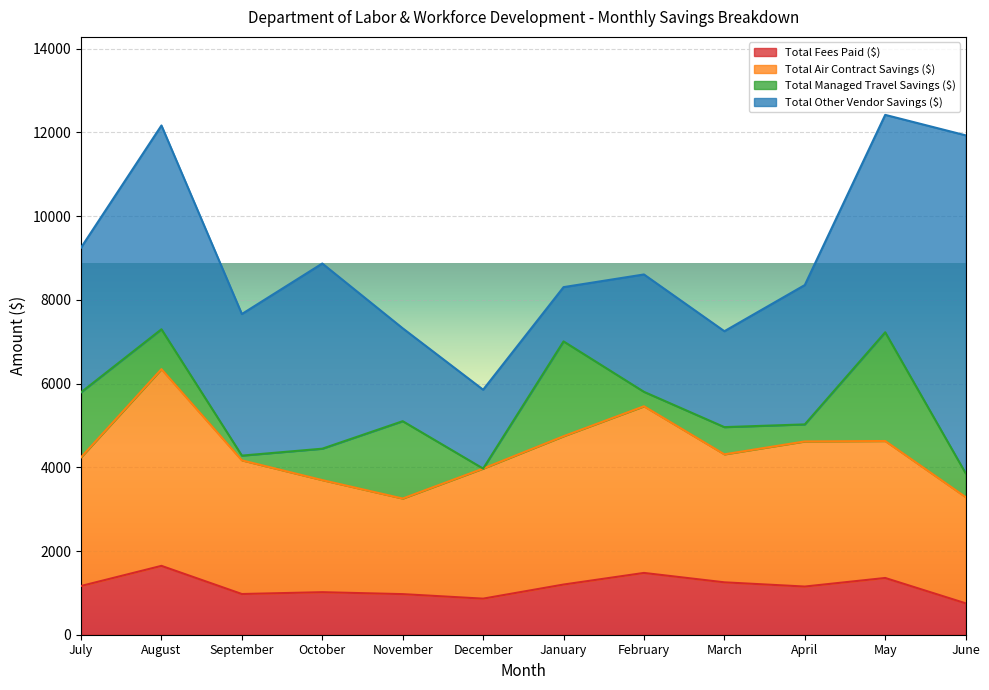

True or false: Total Fees Paid ($) and Total Air Contract Savings ($) cross at least once.

False